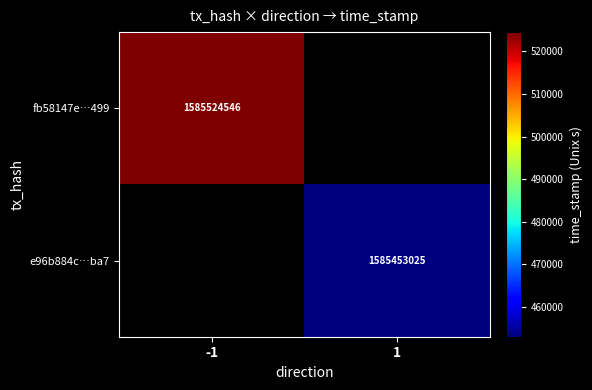

The fb58147e…499 series shows 807176175 at -1. True or false?

False